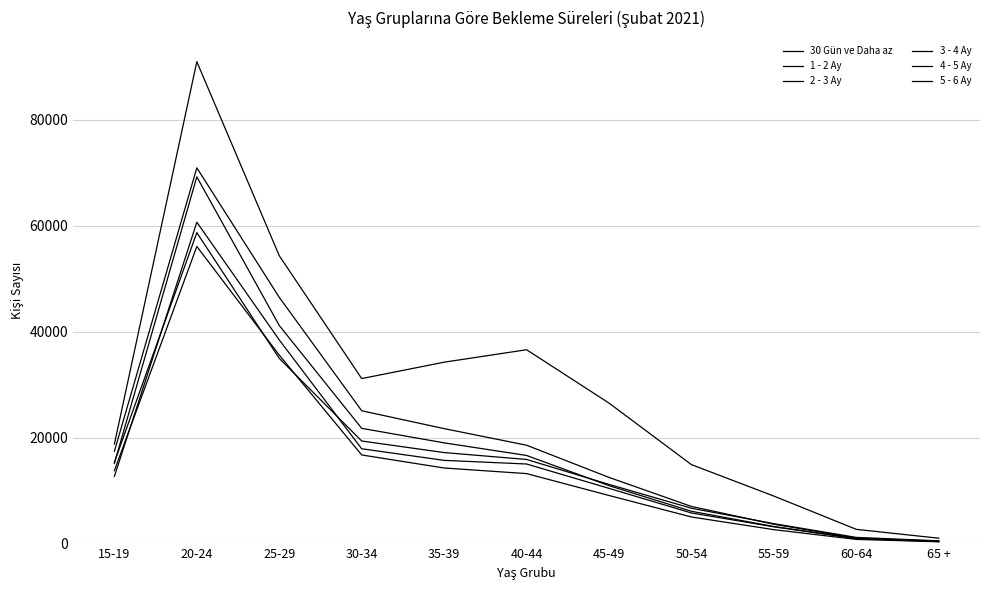

True or false: 5 - 6 Ay and 1 - 2 Ay cross at least once.

False